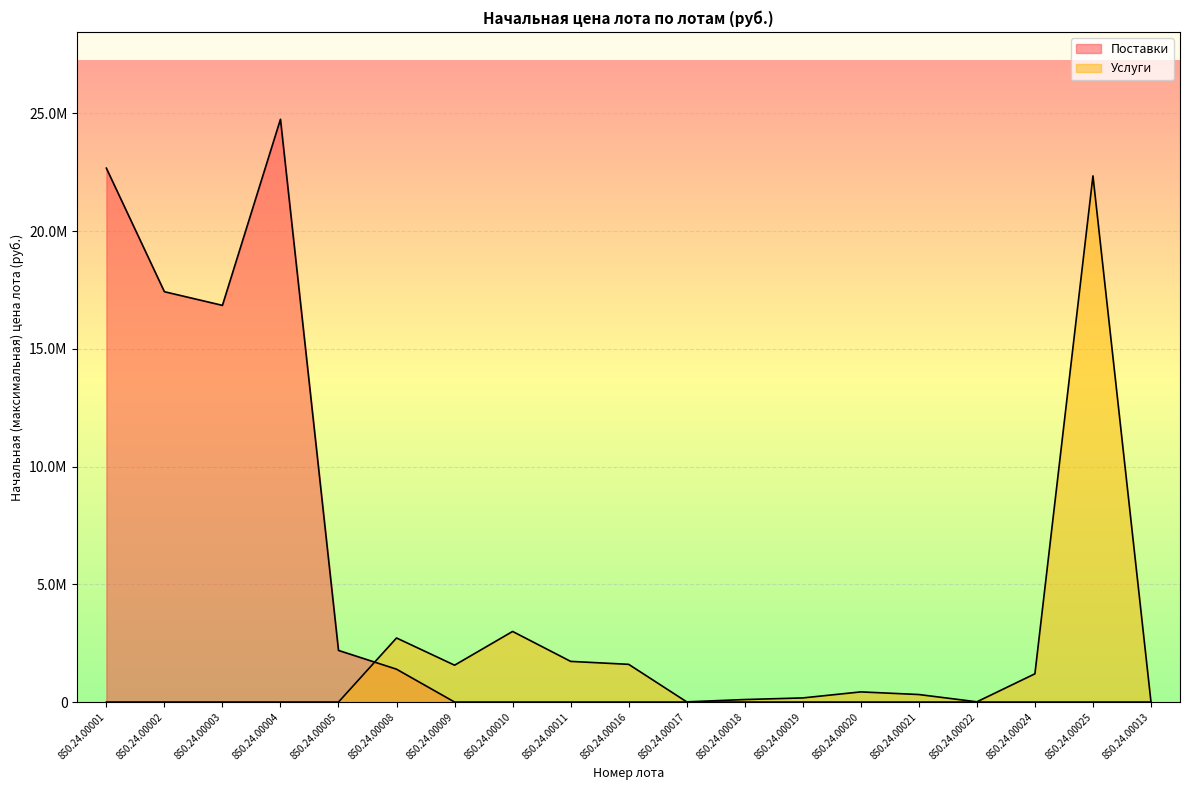

True or false: Поставки has more than 1 interior local peaks.

False